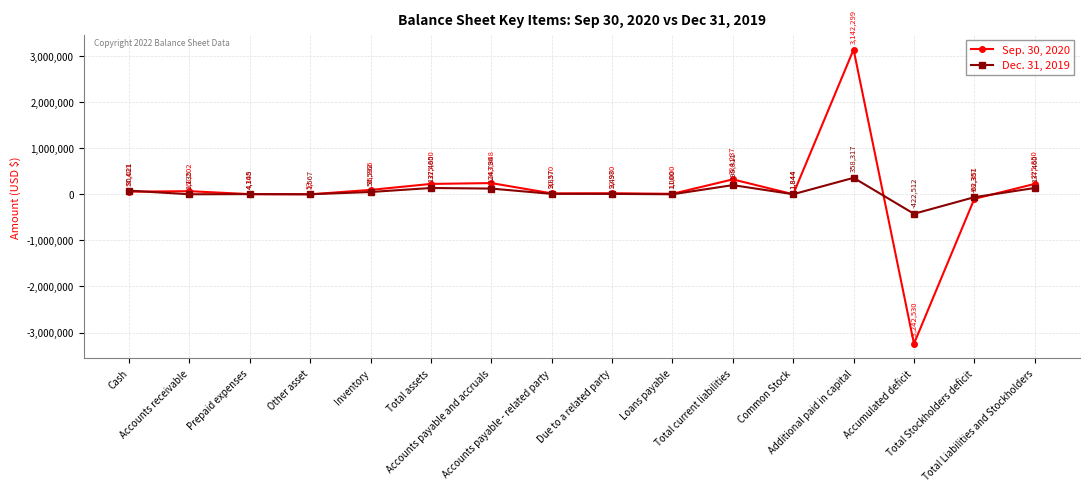

What is the lowest value of the Sep. 30, 2020 series?

-3242530